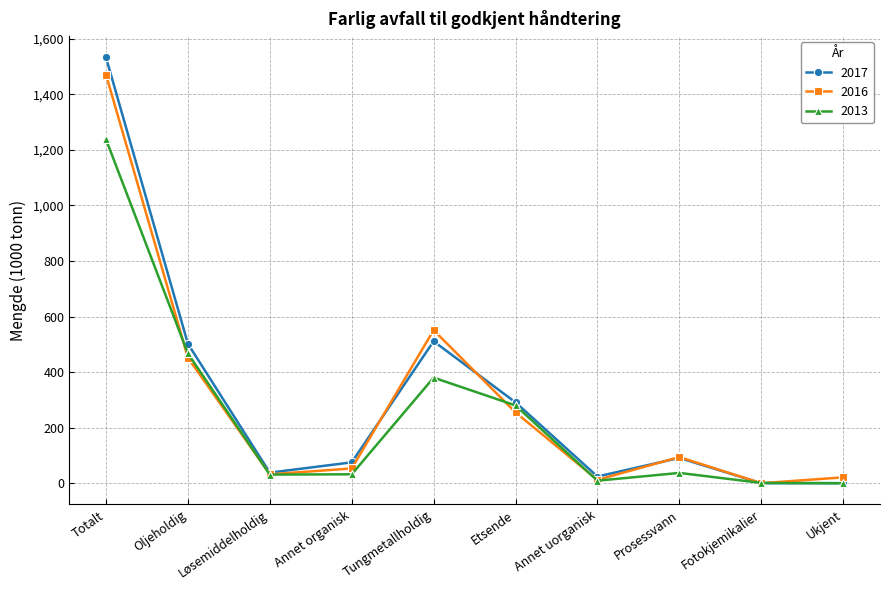

True or false: 2016 has a value of 551 at Tungmetallholdig.

True